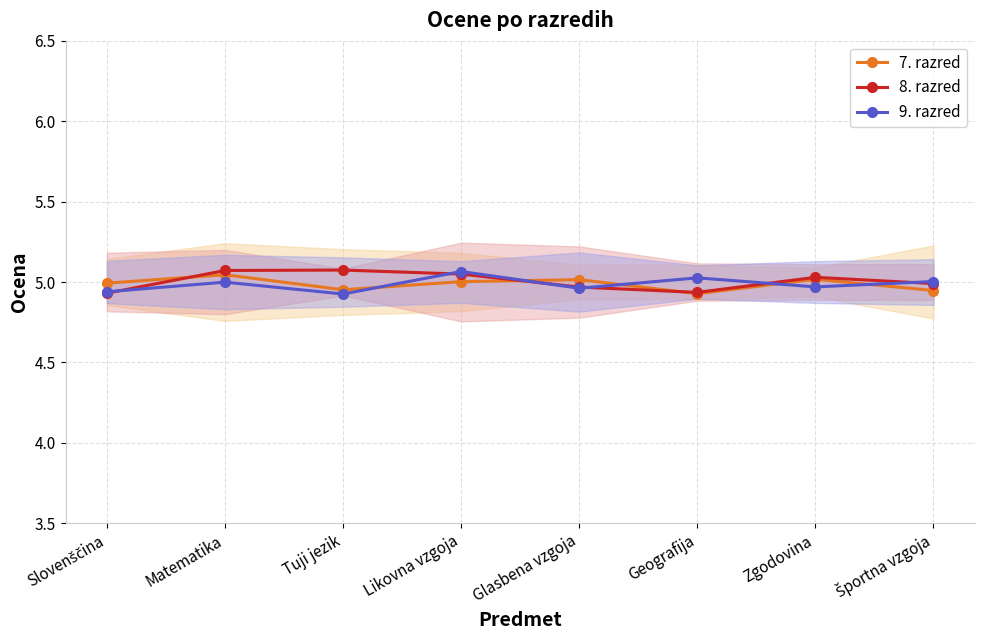

What is the sum of the 9. razred values at Tuji jezik and Glasbena vzgoja?

9.9